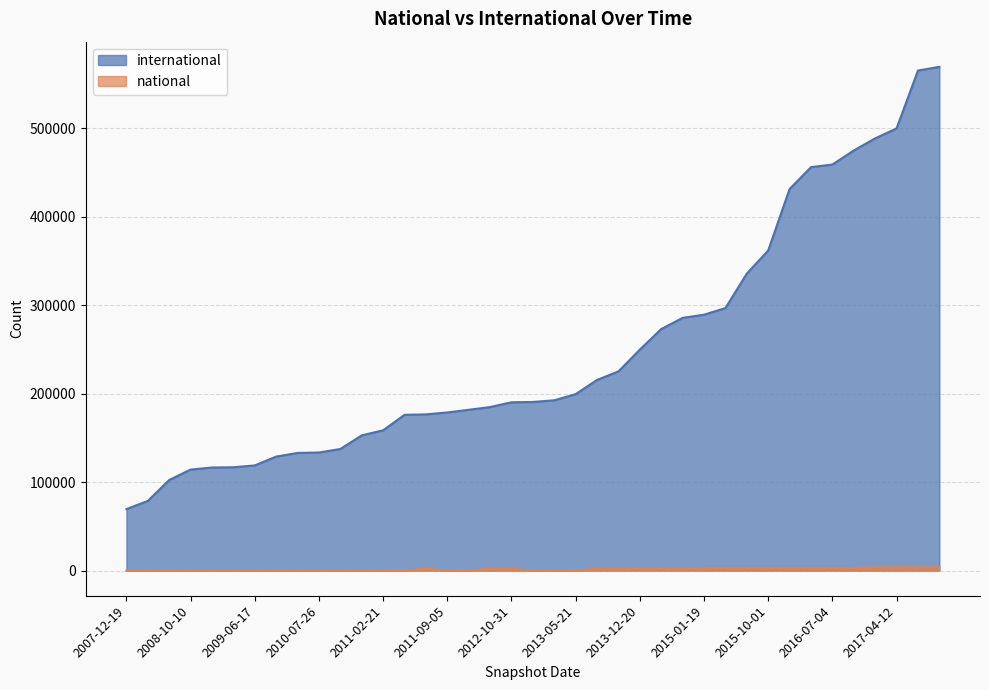

How many data points in international are above 190588?

19